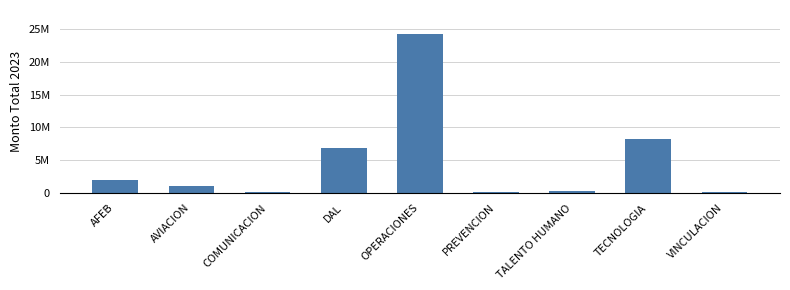

Rank the categories by value from highest to lowest.

OPERACIONES, TECNOLOGIA, DAL, AFEB, AVIACION, TALENTO HUMANO, VINCULACION, PREVENCION, COMUNICACION